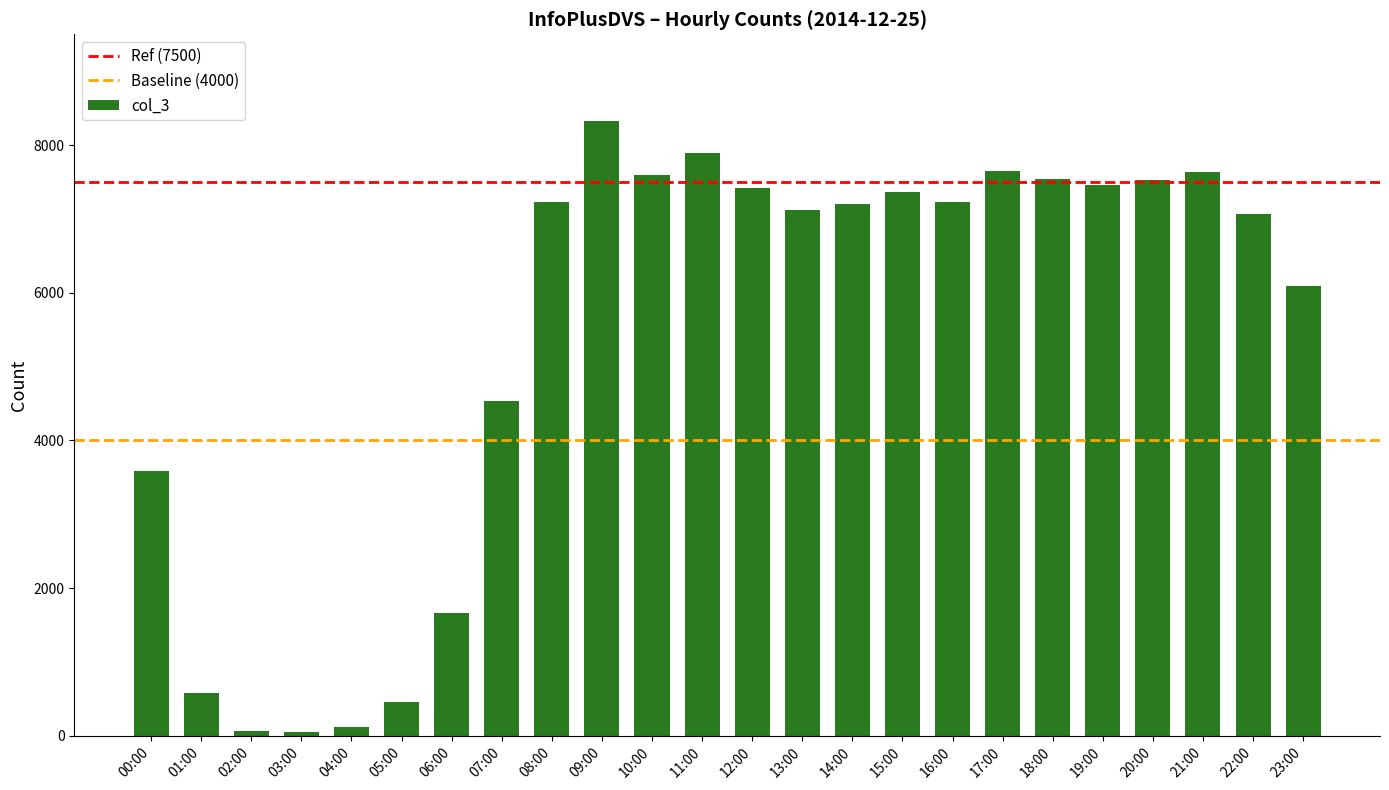

How many values are below 7222?

12